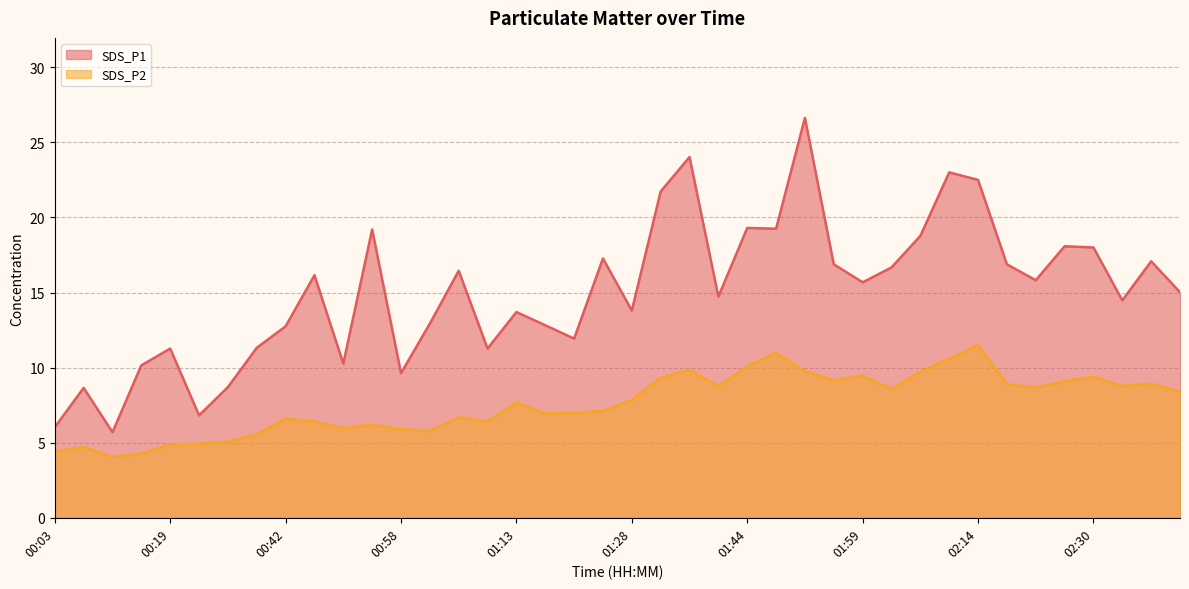

Which series has the largest total across all categories?

SDS_P1